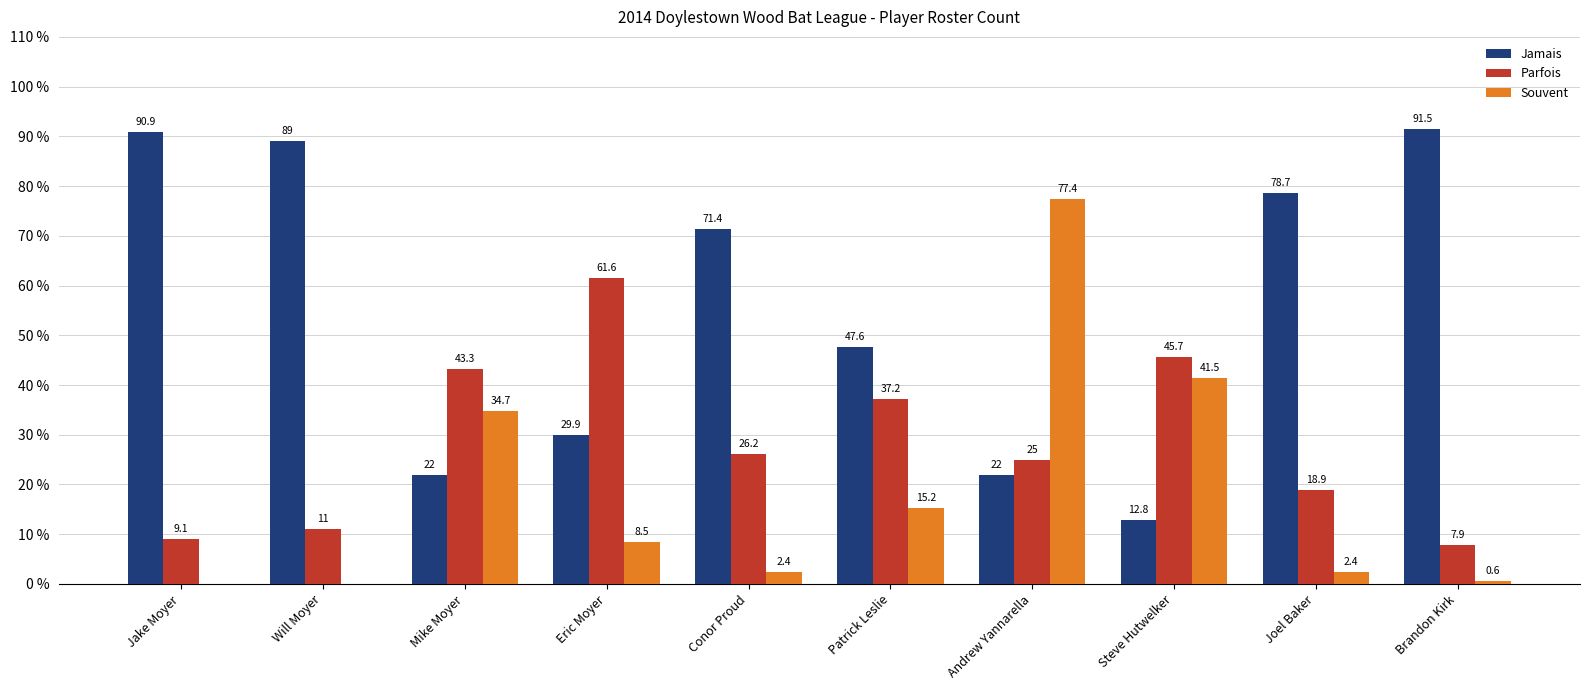

How many groups of bars are there?

10